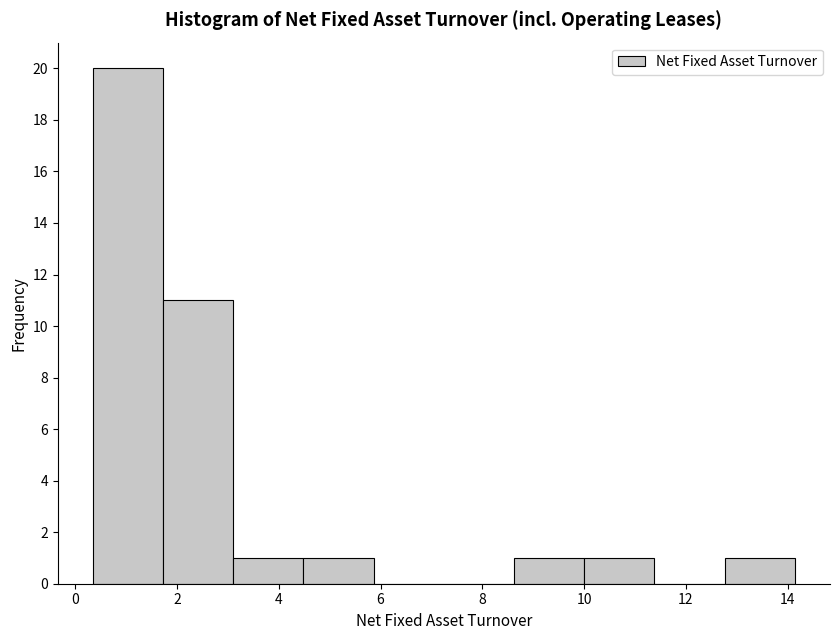

How tall is the bar that spans 4.4 to 5.8 on the x-axis? Neither the bar edges nor the heights are printed on the chart, so give them approximately, as read against the axes.

1